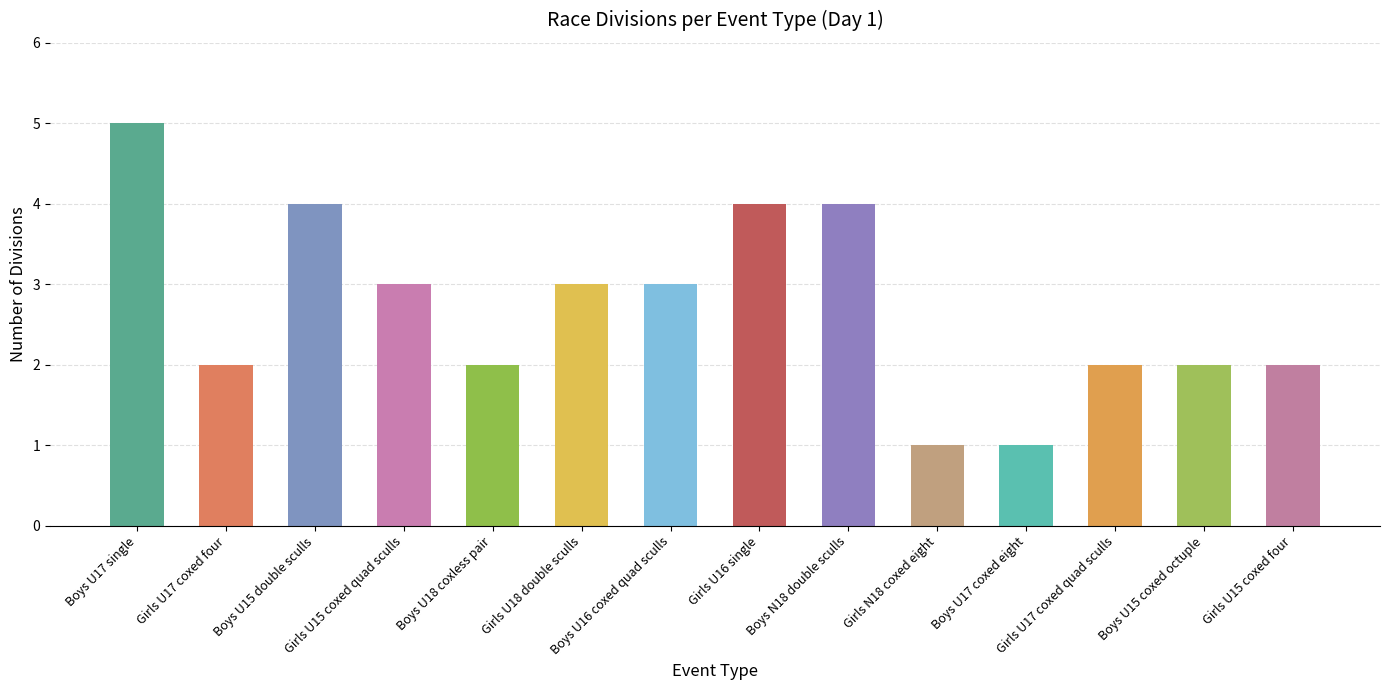

What is the greatest value displayed?

5